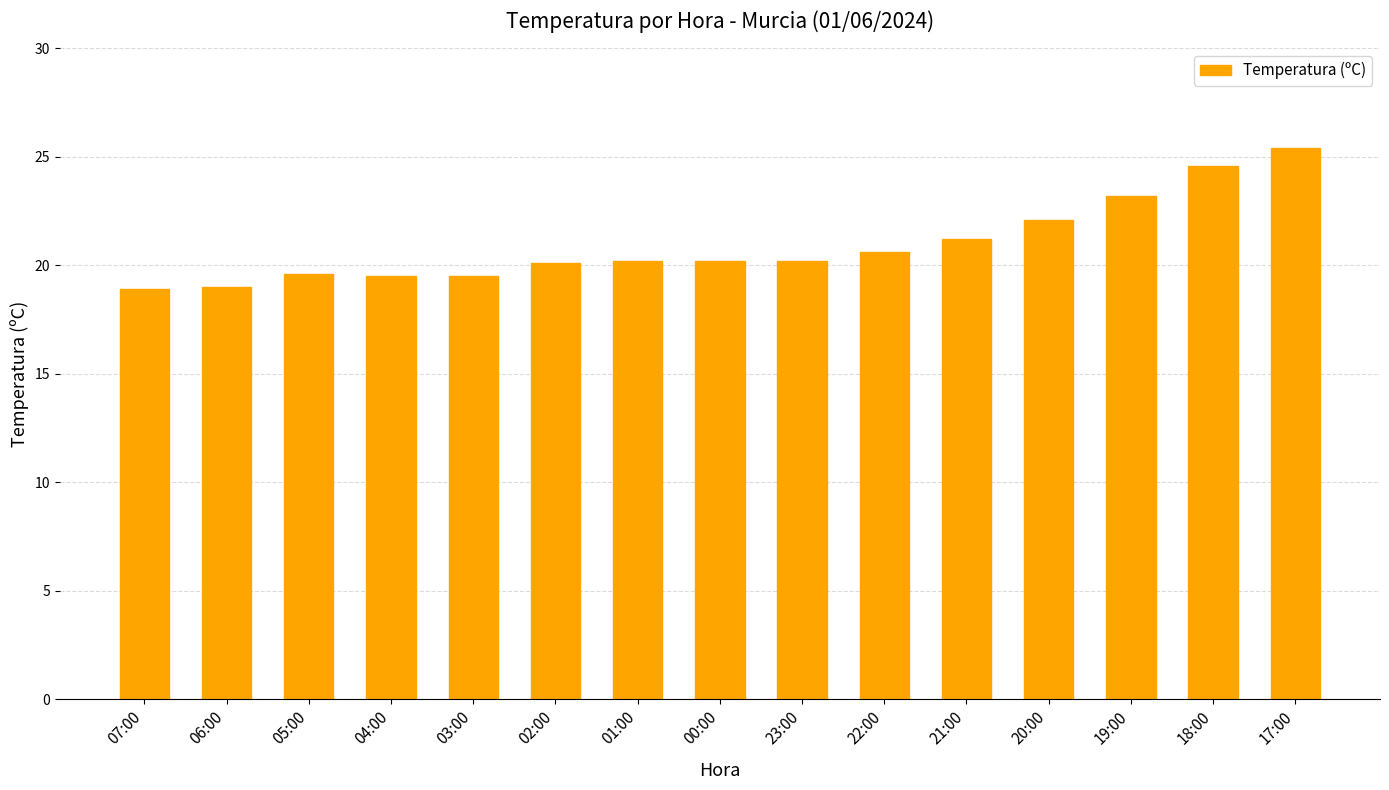

The value at 05:00 is 19.6. True or false?

True